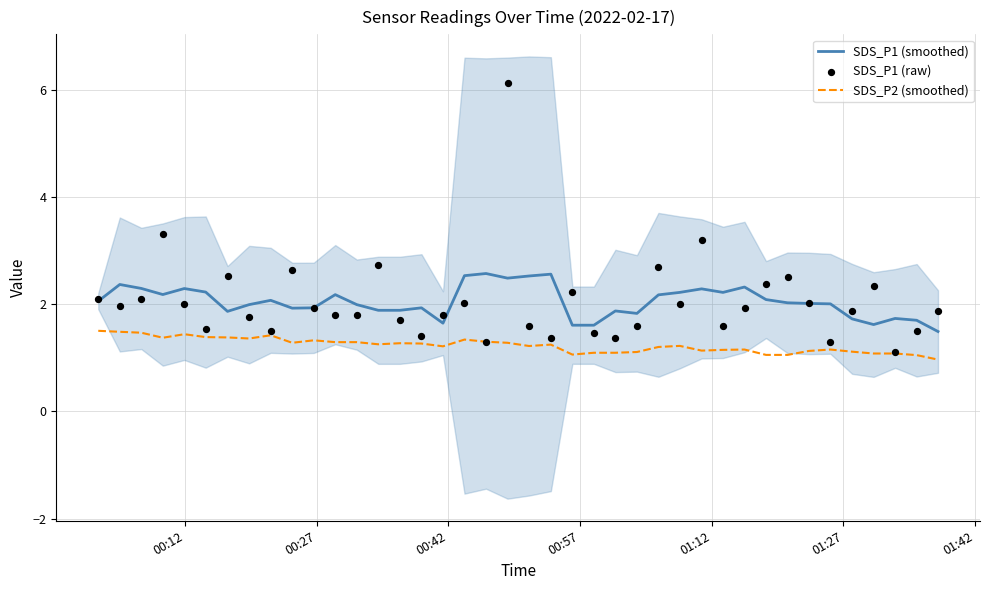

What is the minimum value for SDS_P2 (smoothed)?

1.0